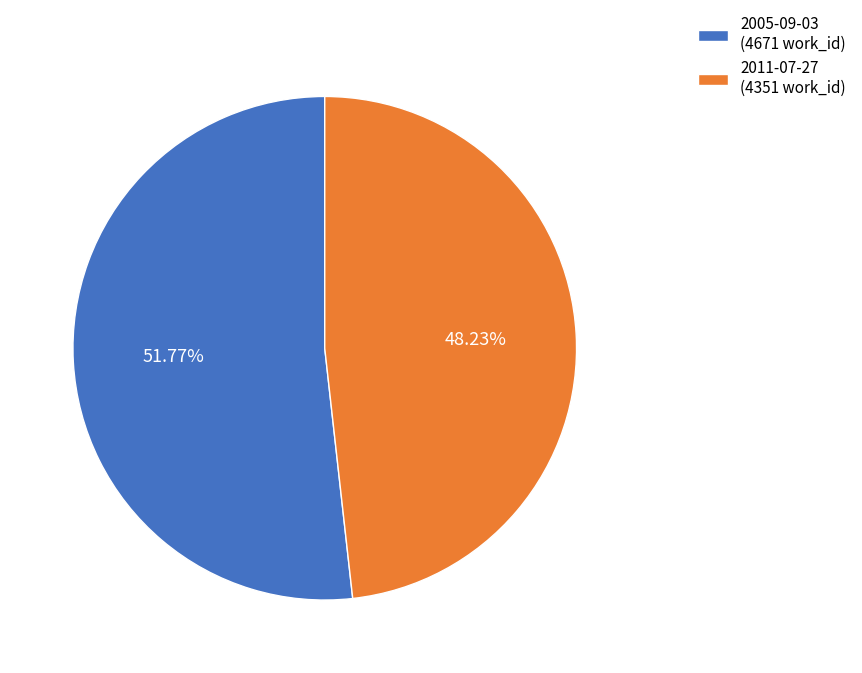

To the nearest percent, what is the average slice percentage?

50%